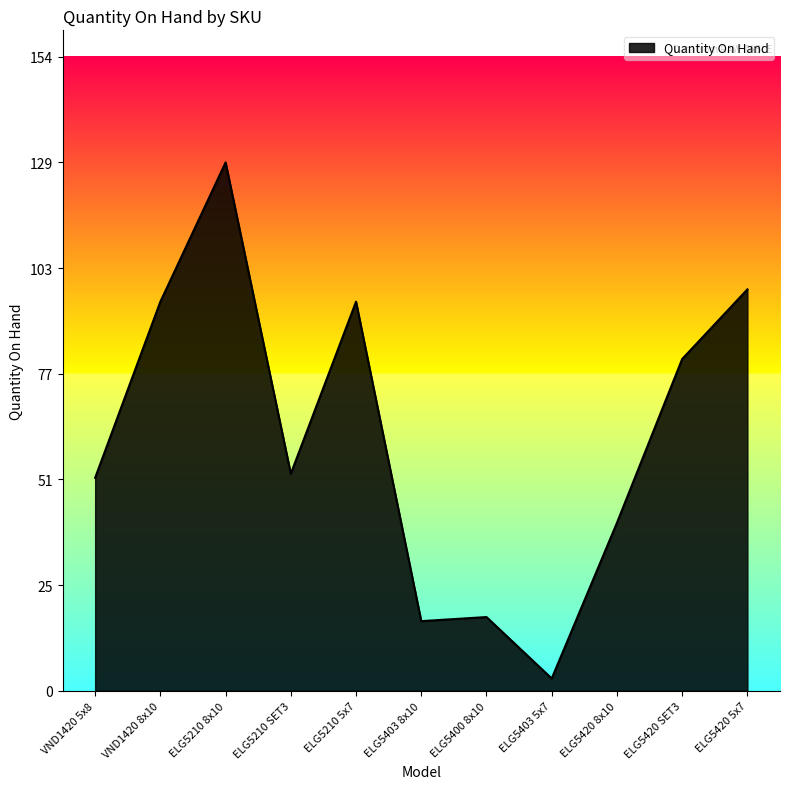

Reading right to left, transcribe all the data shown in this chart.

98	81	41	3	18	17	95	53	129	95	52